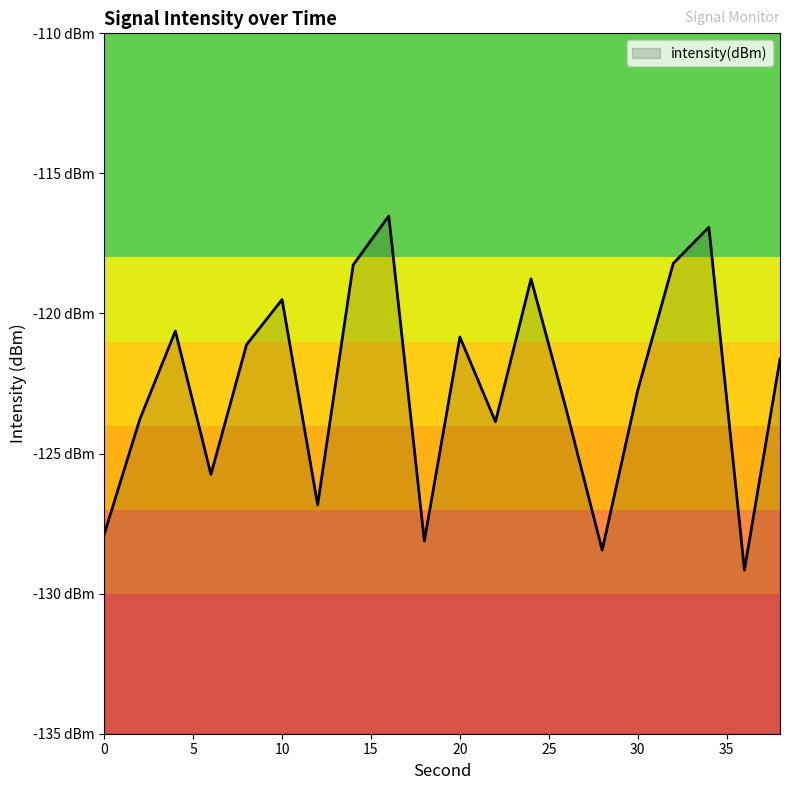

What is the change in value from 36 to 38?

+7.5